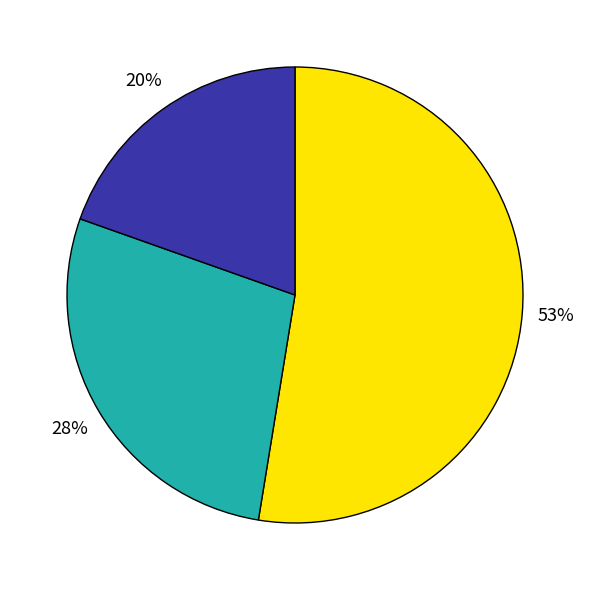

To the nearest percent, what is the average slice percentage?

33%